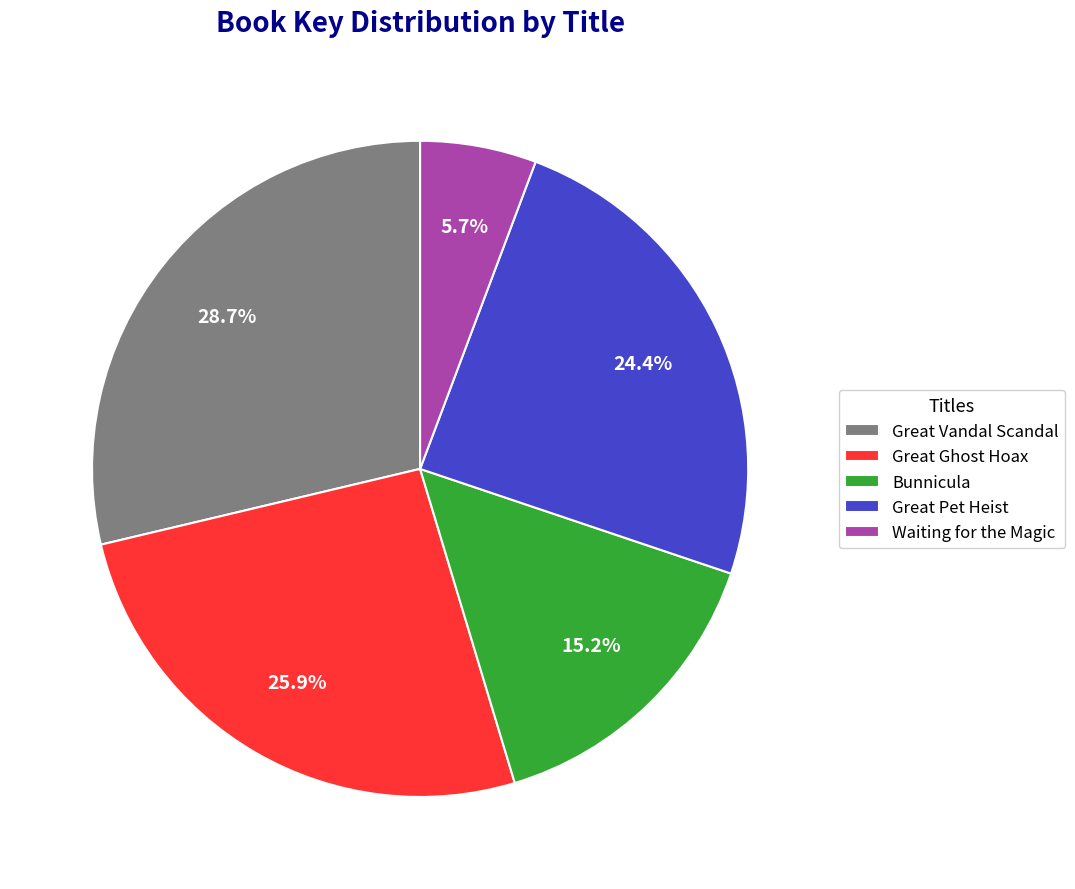

To the nearest percent, what is the difference between the Great Vandal Scandal and Waiting for the Magic slice percentages?

23%